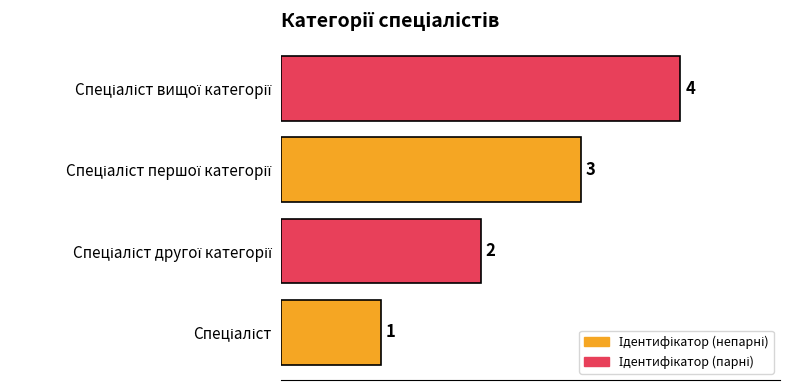

How many values are between 2 and 4?

3